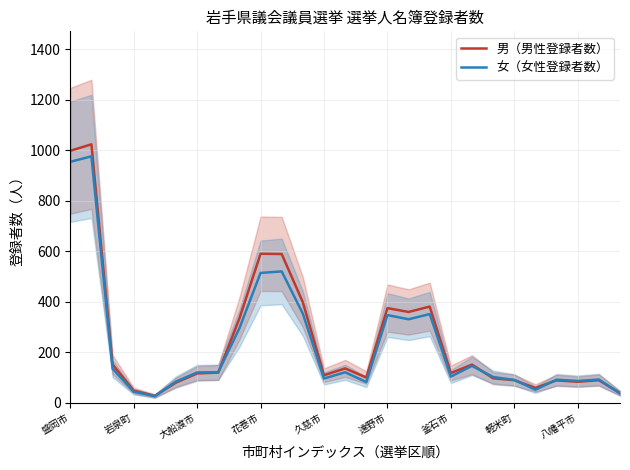

True or false: 男（男性登録者数） and 女（女性登録者数） intersect in this chart.

True